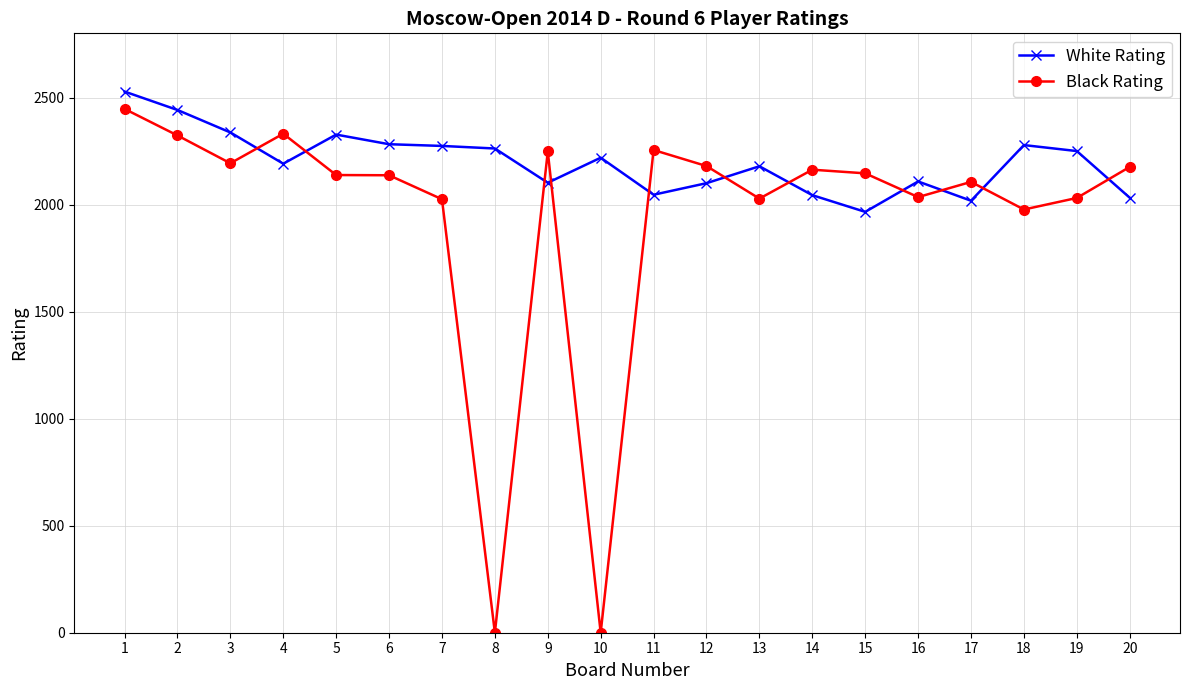

Where do White Rating and Black Rating first cross each other?

3 and 4